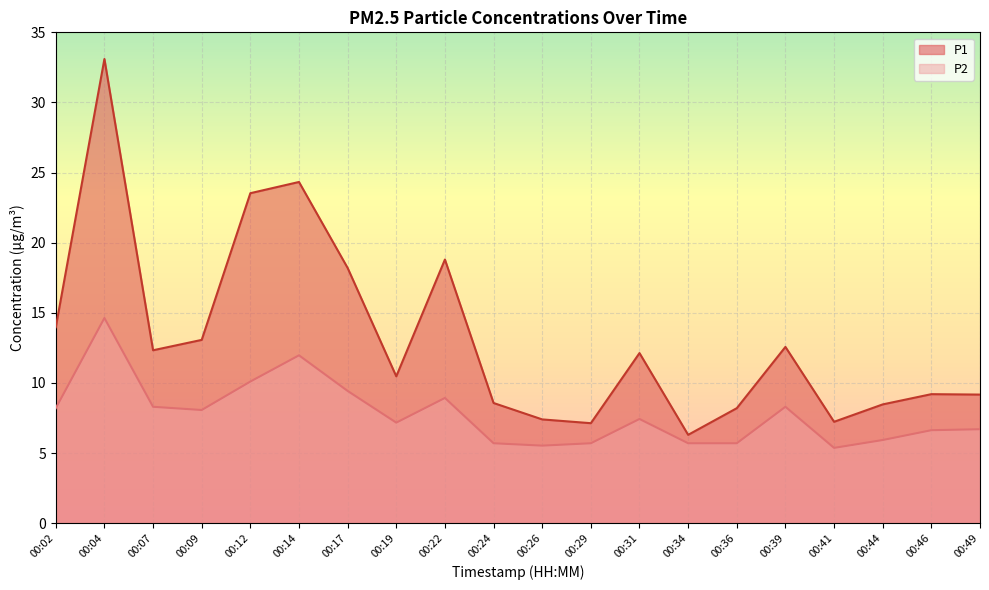

What is the difference between the P1 values at 00:07 and 00:26?

4.9